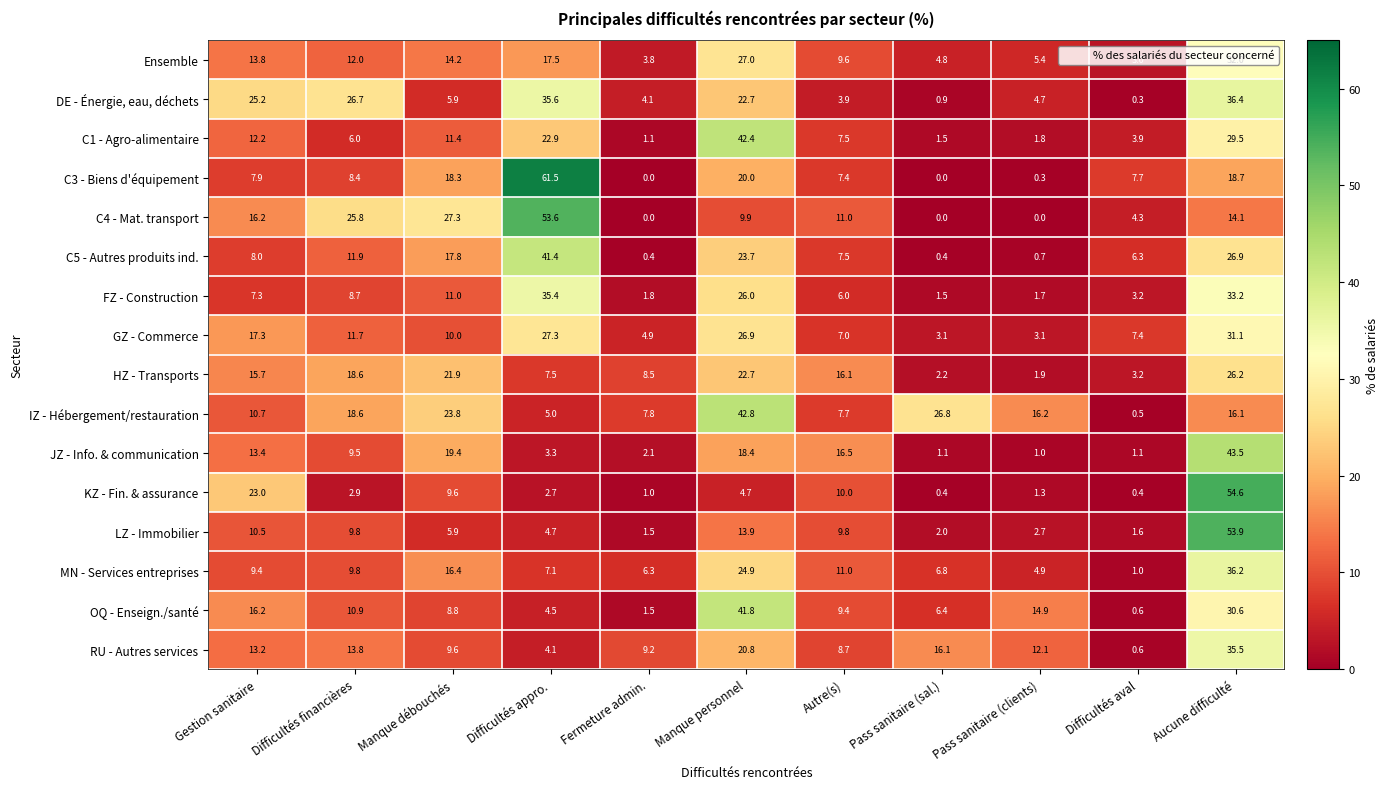

True or false: LZ - Immobilier has a value of 1.6 at Difficultés aval.

True